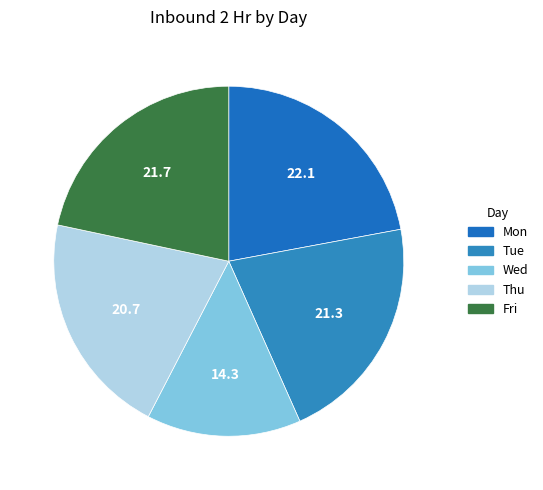

What percentage is NOT represented by Wed?

85.7%